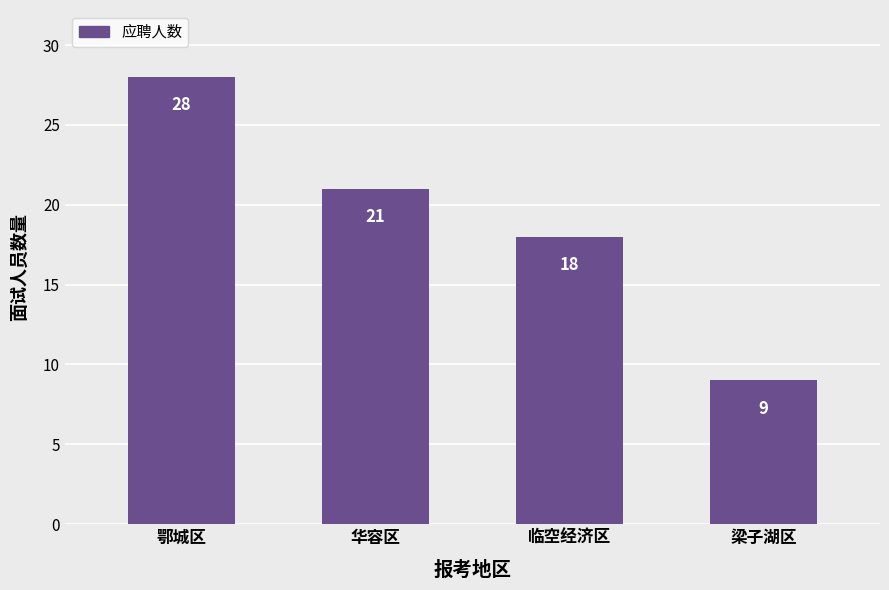

What position from the right is 华容区?

3